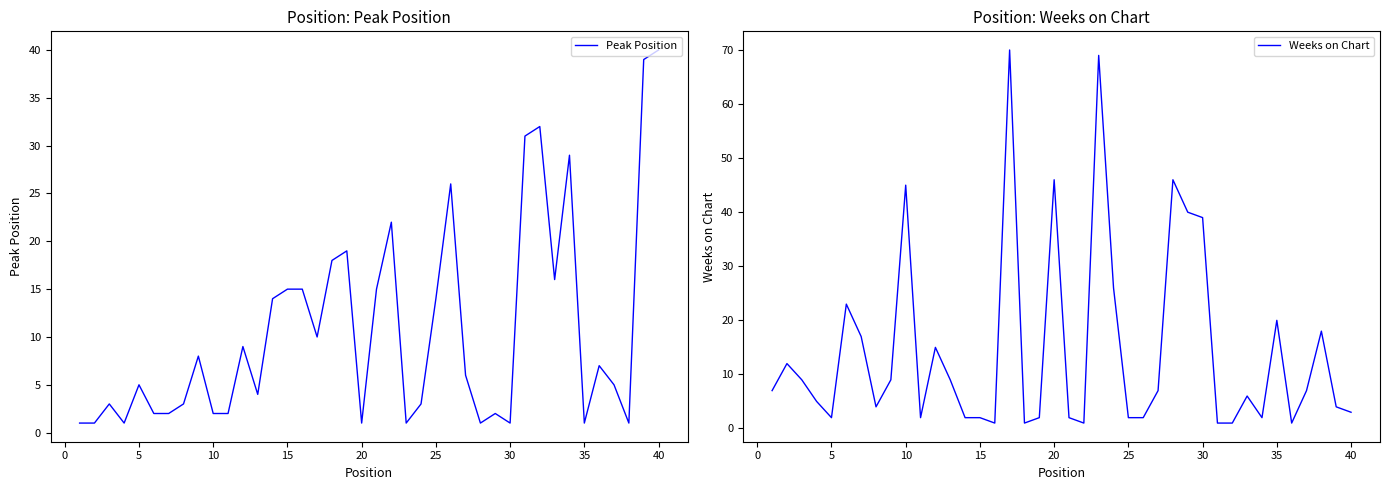

What is the difference between the second highest and minimum values in the Peak Position series?

38